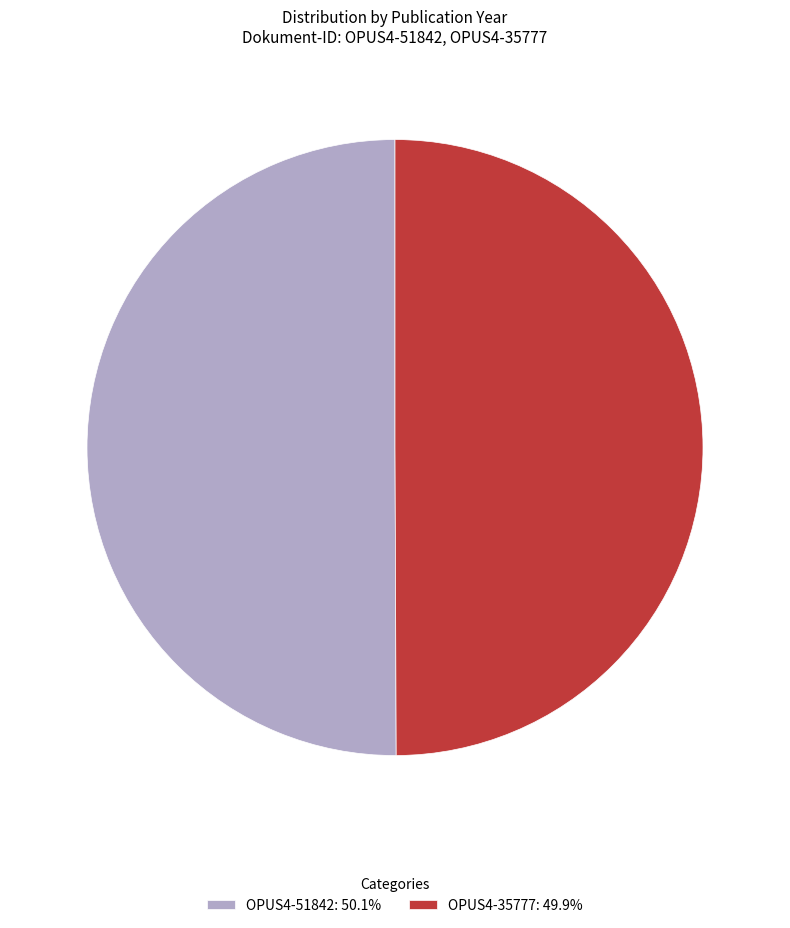

Combined, do OPUS4-51842: 50.1% and OPUS4-35777: 49.9% account for over 50%?

Yes